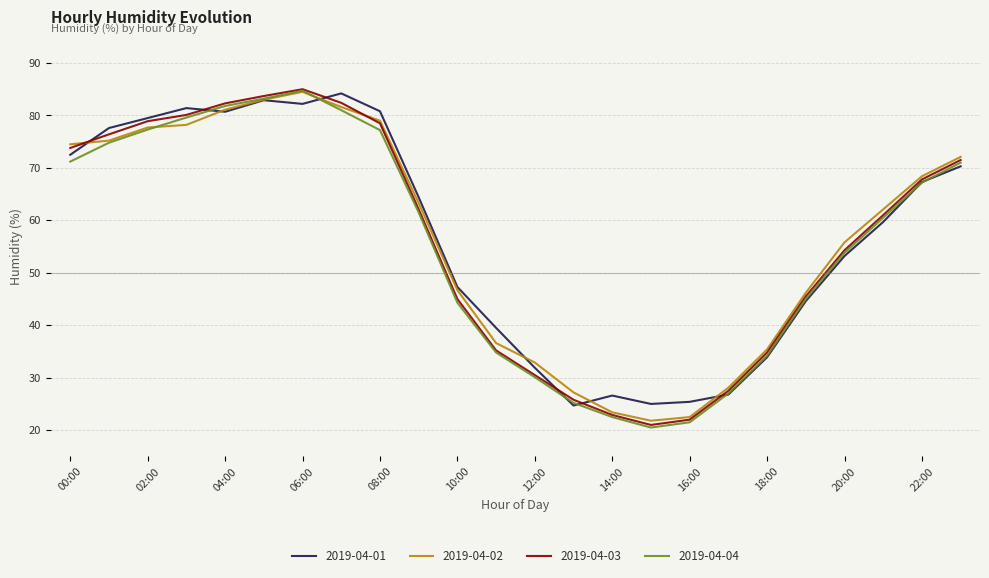

What is the maximum value for 2019-04-02?

84.5